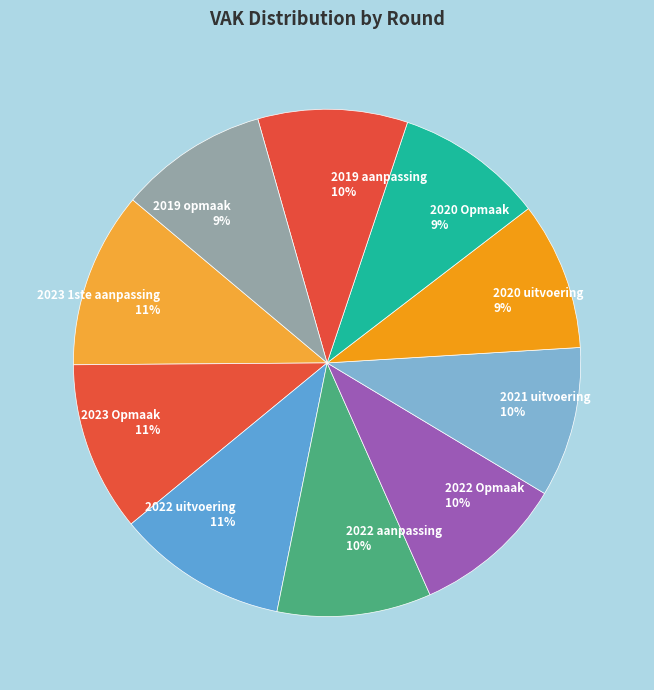

Is 2023 1ste aanpassing the majority of the pie?

No